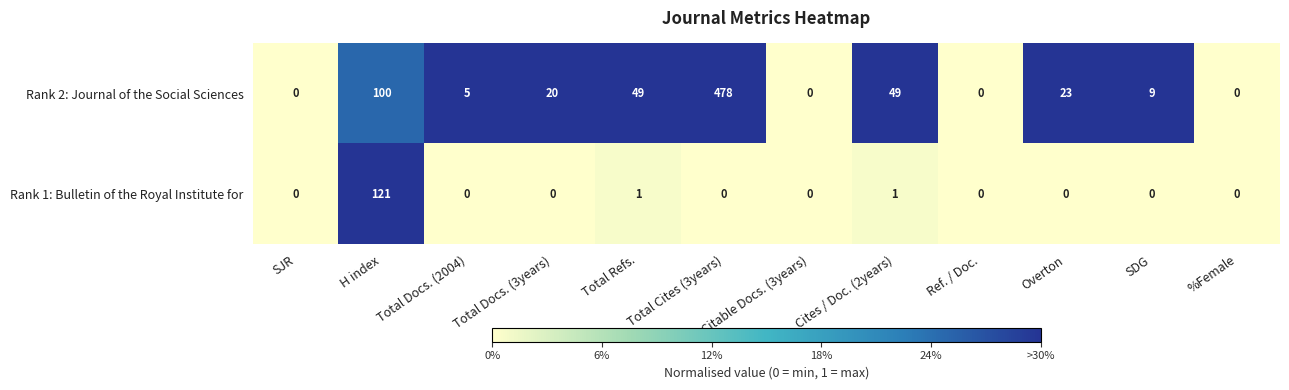

How many distinct data groups are displayed?

2